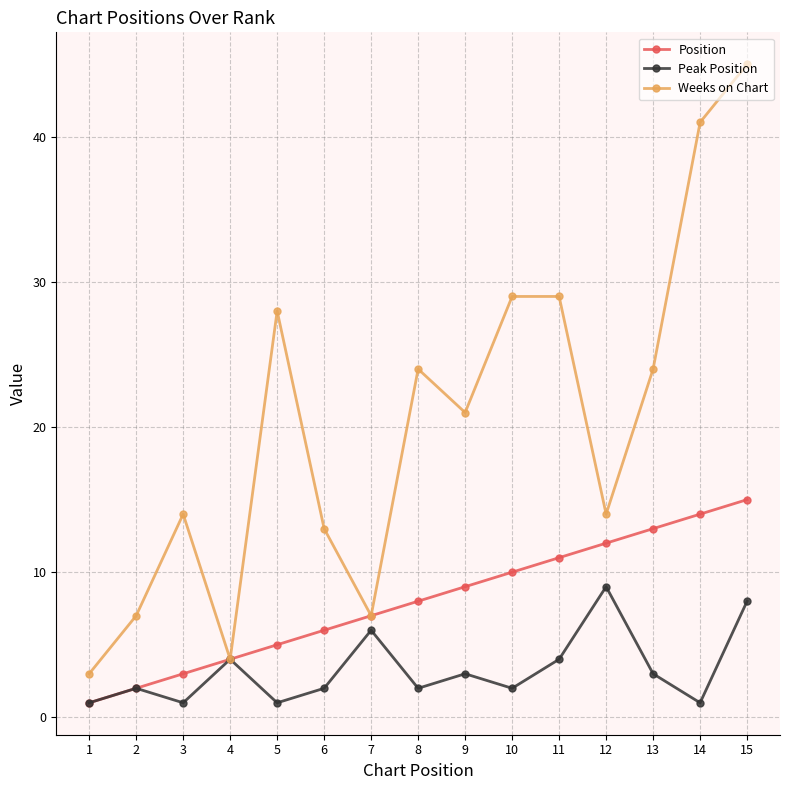

What are all the series names shown in the legend?

Position, Peak Position, Weeks on Chart